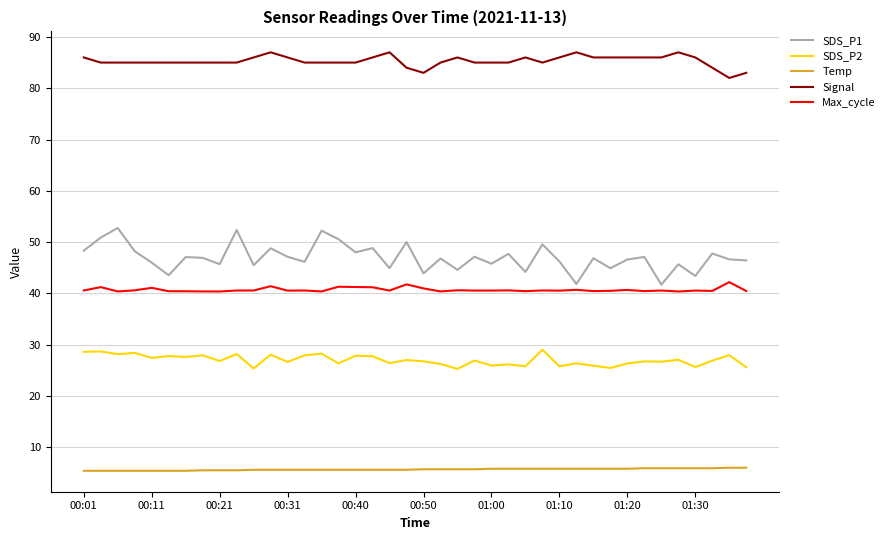

Does the chart have visible grid lines?

Yes